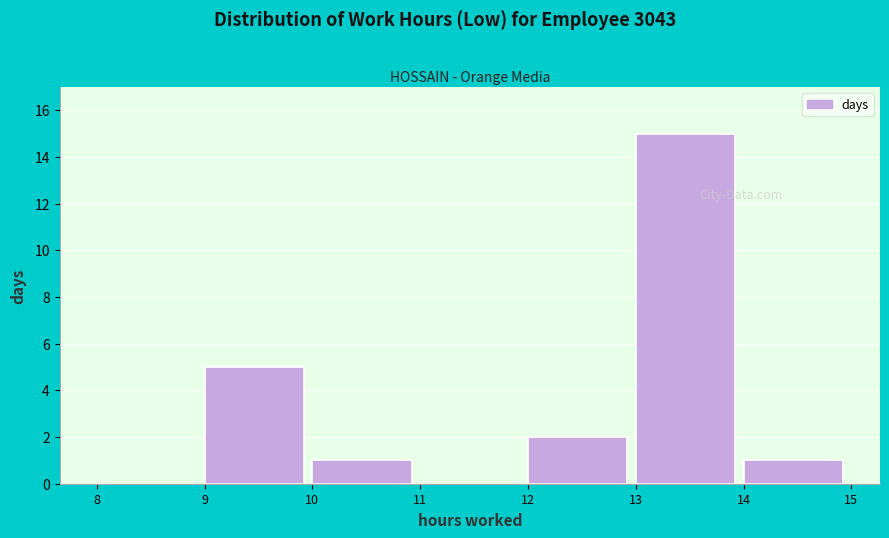

How tall is the bar that spans 12 to 13 on the x-axis? The values are not printed on the chart, so give them approximately, as read against the axis.

2